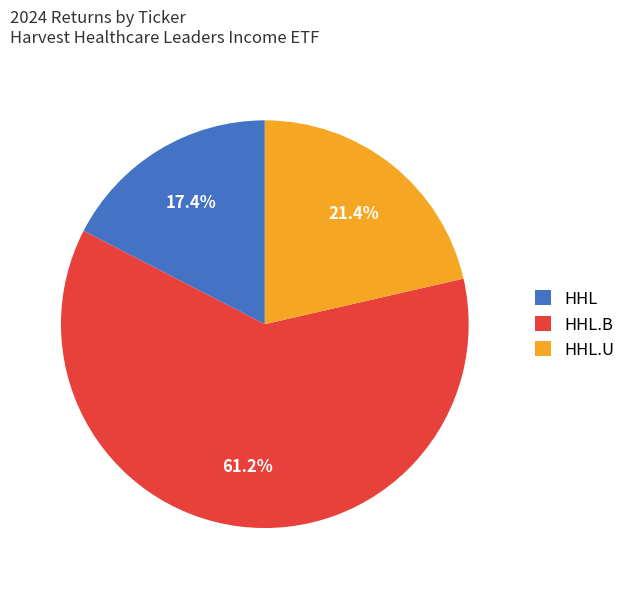

Rank the categories by value from lowest to highest.

HHL, HHL.U, HHL.B